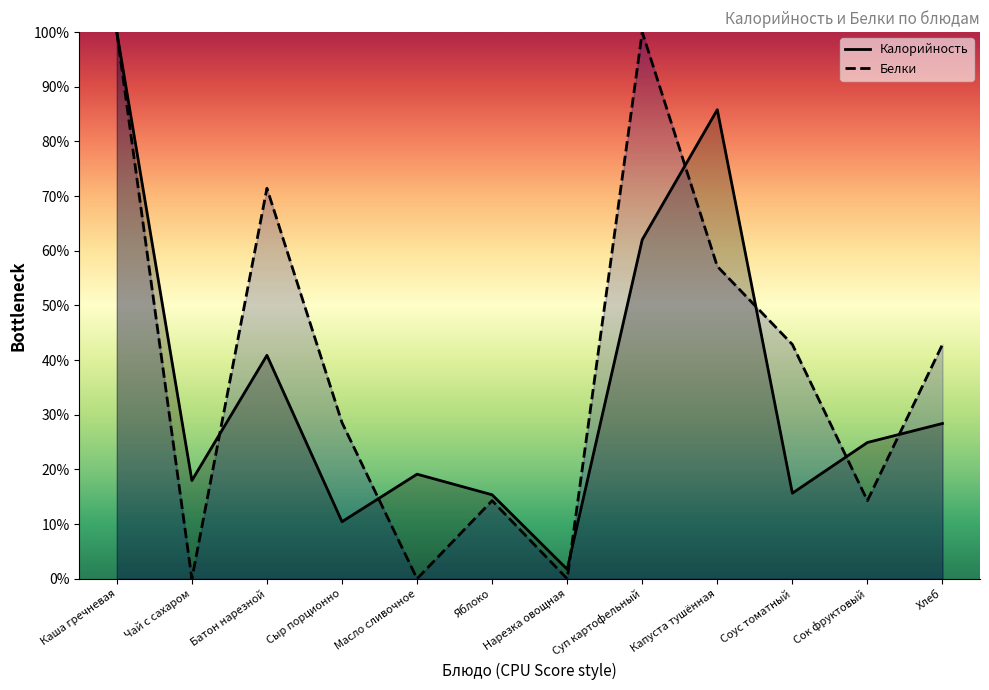

How many data points in Калорийность are above 24?

6